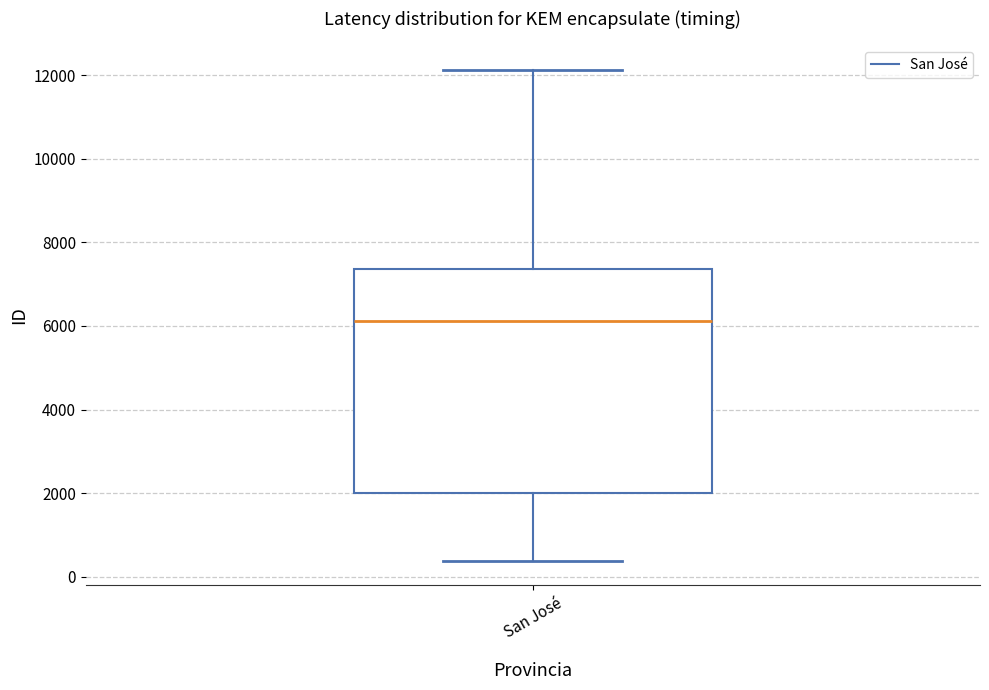

Transcribe this box plot: give where the median line is, the range the box spans, and where the two whiskers end, as read against the y-axis. The values are not printed on the chart, so give them approximately, as read against the axis.

median 6200, box 2000 to 7400, whiskers 400 to 12200